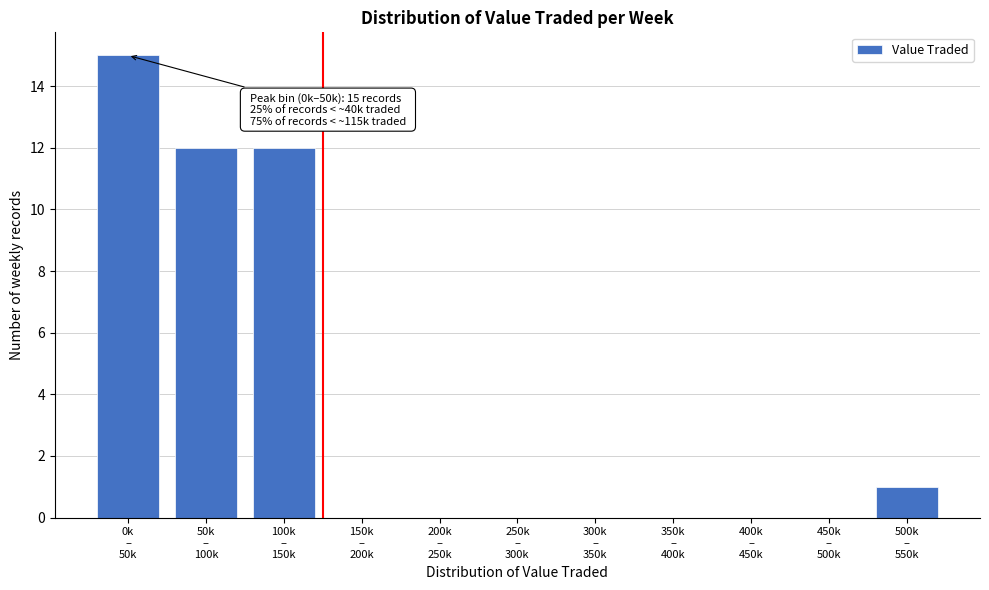

What is the sum of all values?

40